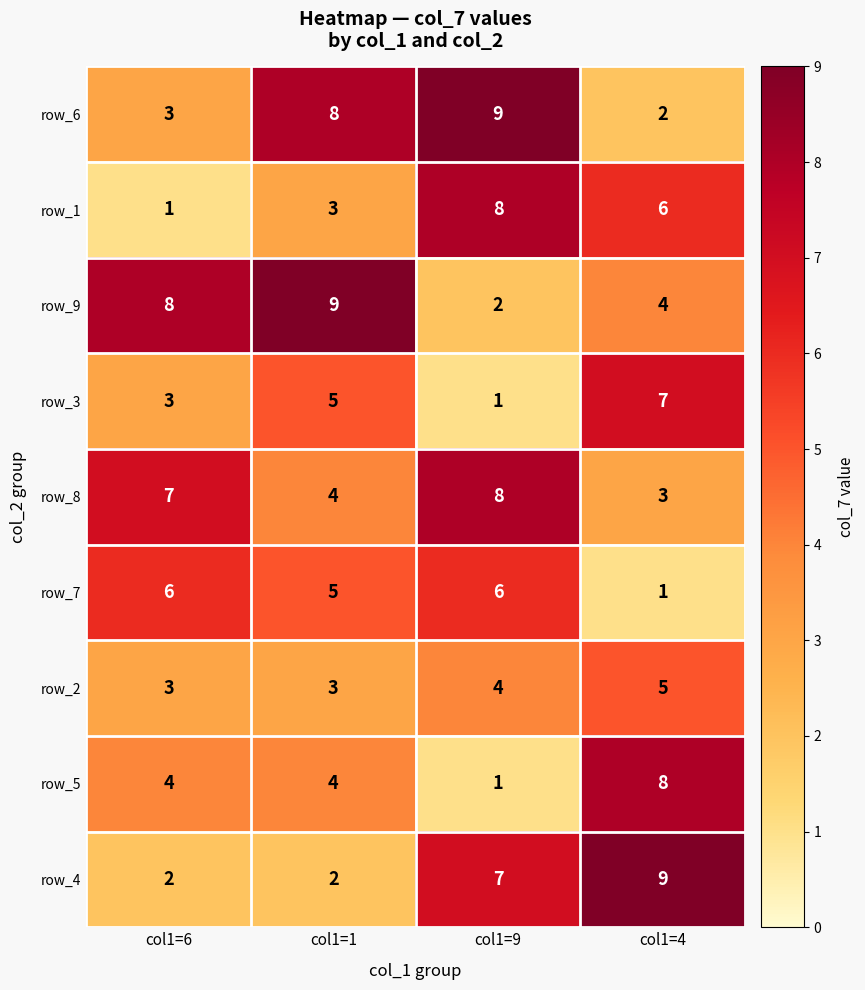

Where is row_6 nearest to the value 5?

col1=6